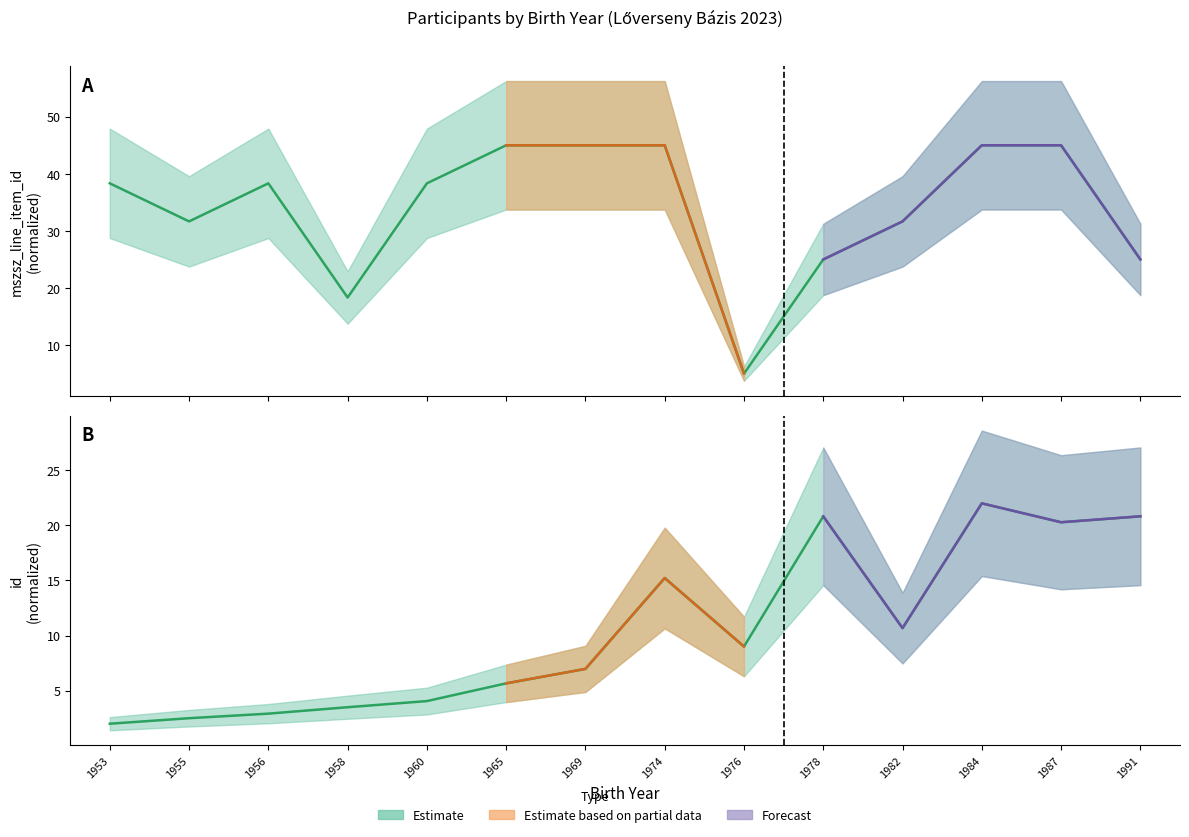

What is the sum of the mszsz_line_item_id values at 1982 and 1978?

56.7